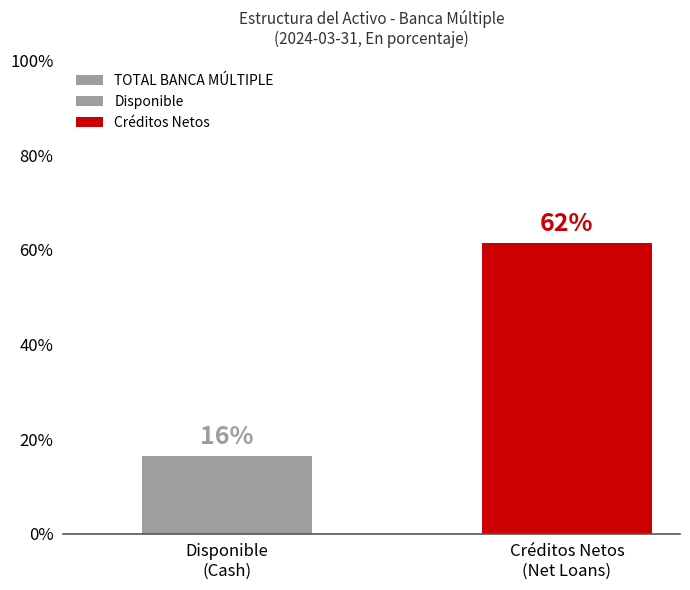

Reading left to right, extract all data points from this chart.

16.5	61.5